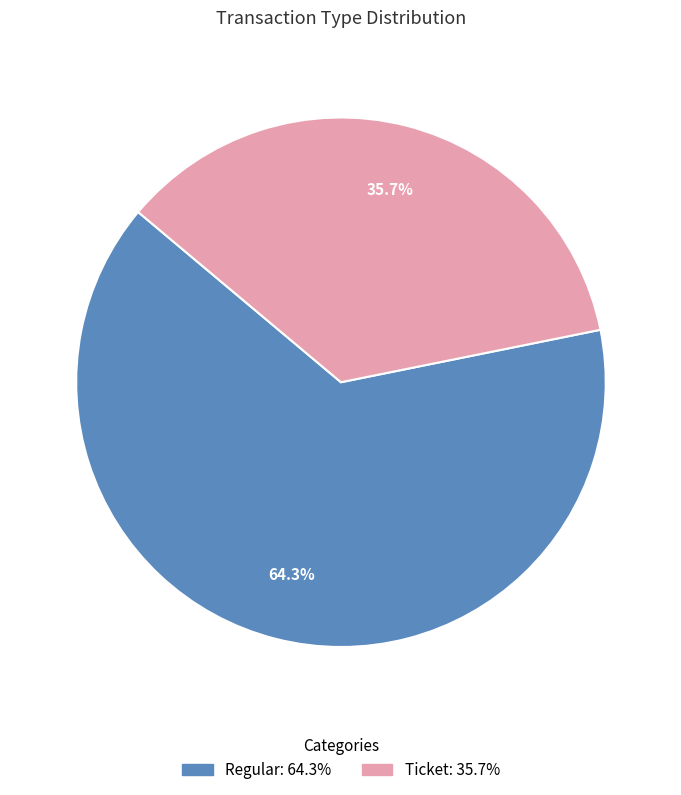

What is the ratio of the value at Ticket to the value at Regular?

0.6